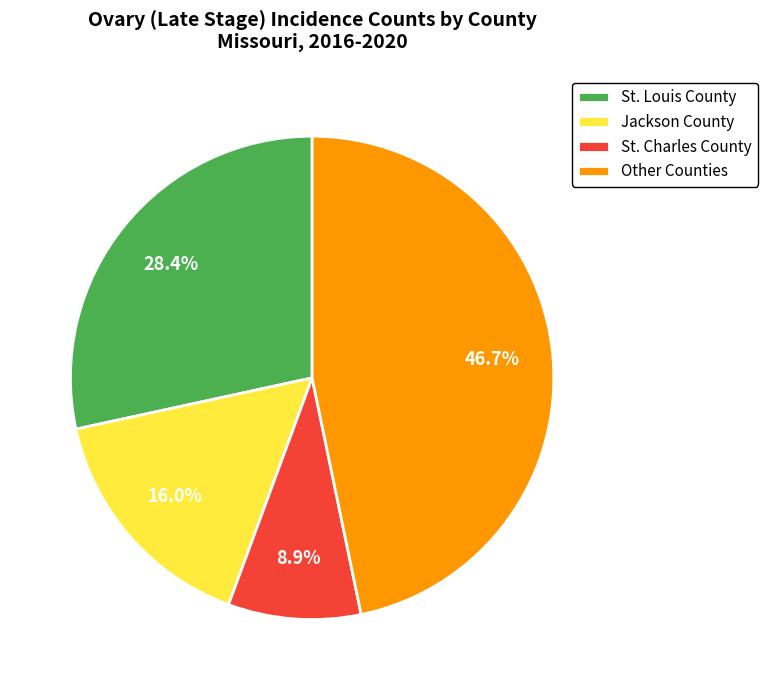

What is the smallest slice in the pie chart?

St. Charles County